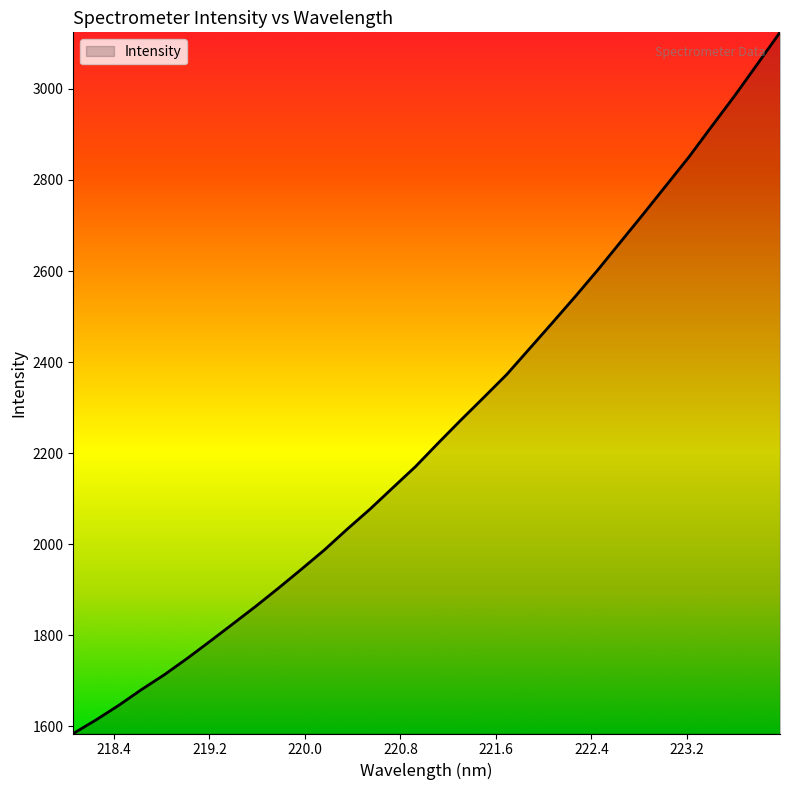

What is the minimum value shown in the chart?

1583.9